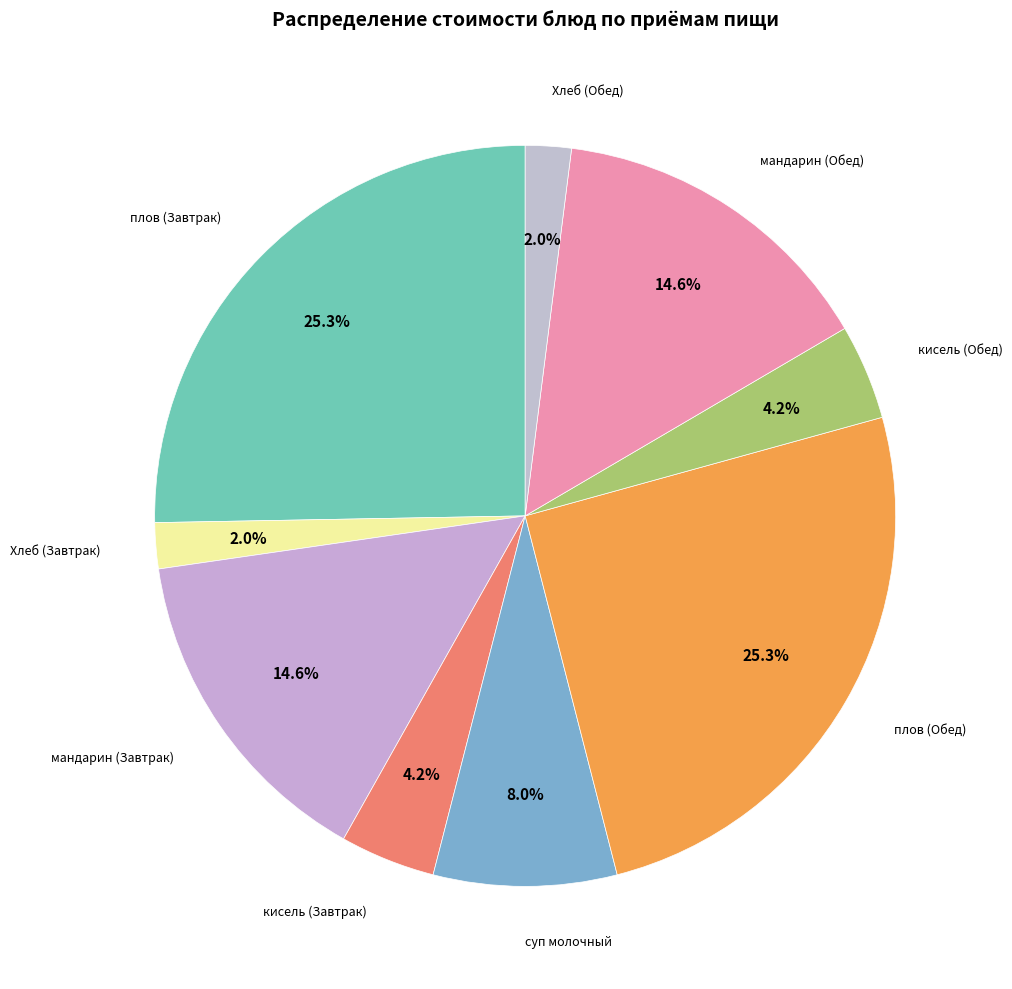

How many slices are in this pie chart?

9